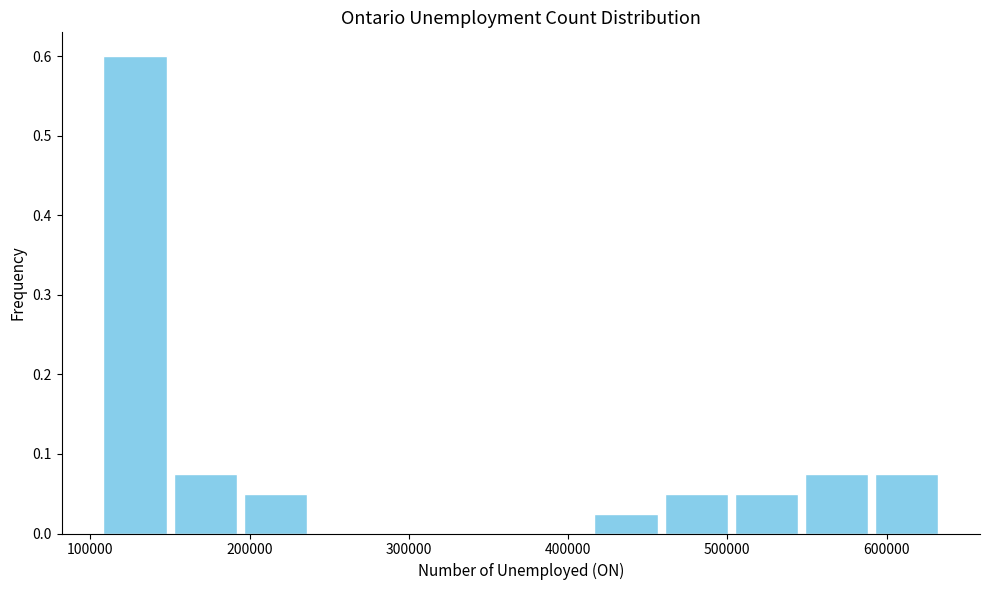

What is the height of the bar covering 500000 to 550000 on the x-axis? Neither the bar edges nor the heights are printed on the chart, so give them approximately, as read against the axes.

0.05